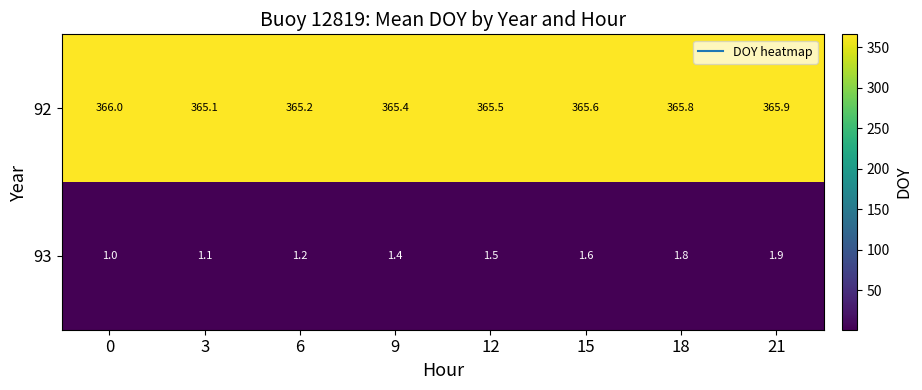

Reading left to right, what are all the values shown in this chart?

92: 366.0	365.1	365.2	365.4	365.5	365.6	365.8	365.9
93: 1.0	1.1	1.2	1.4	1.5	1.6	1.8	1.9